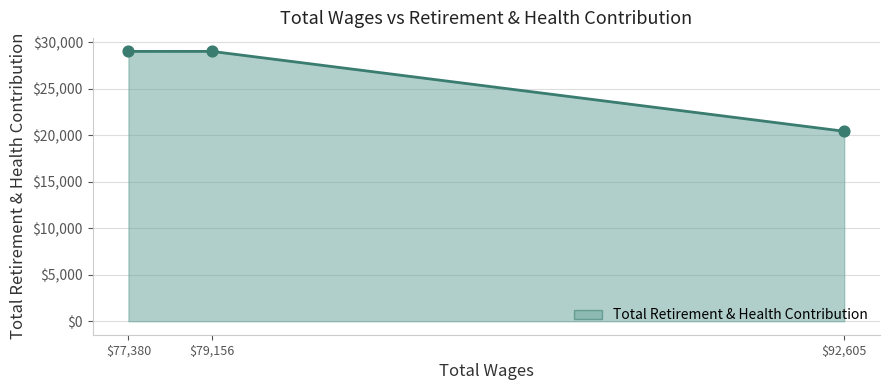

The value at $77,380 is 38367. True or false?

False